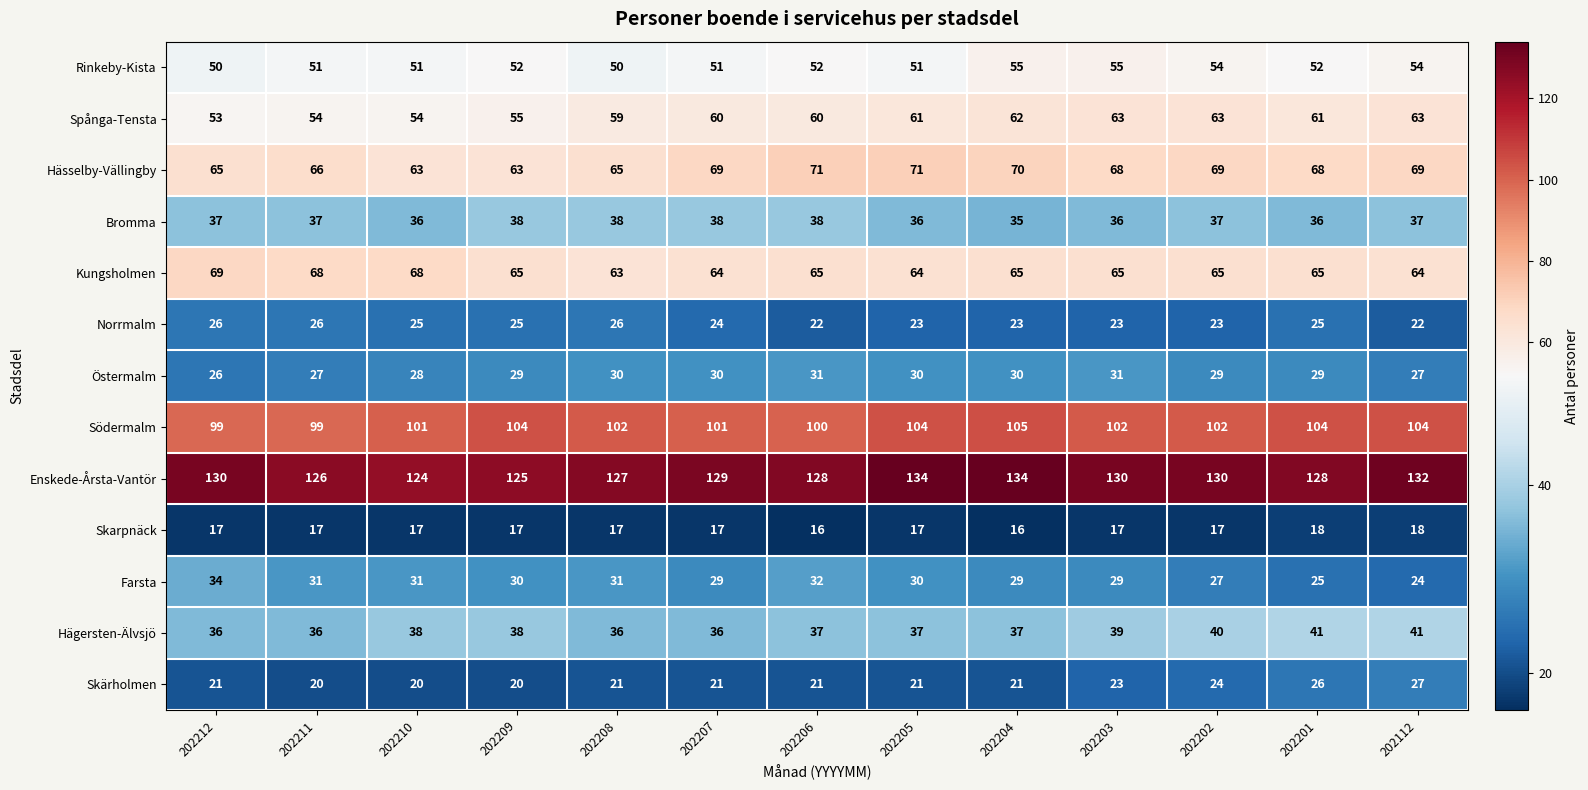

What is the spread (max minus min) of values at 202209?

108